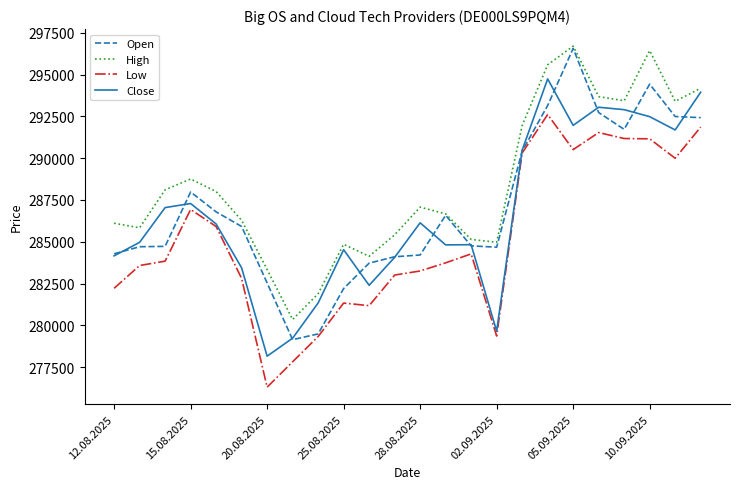

What are all the series names shown in the legend?

Open, High, Low, Close